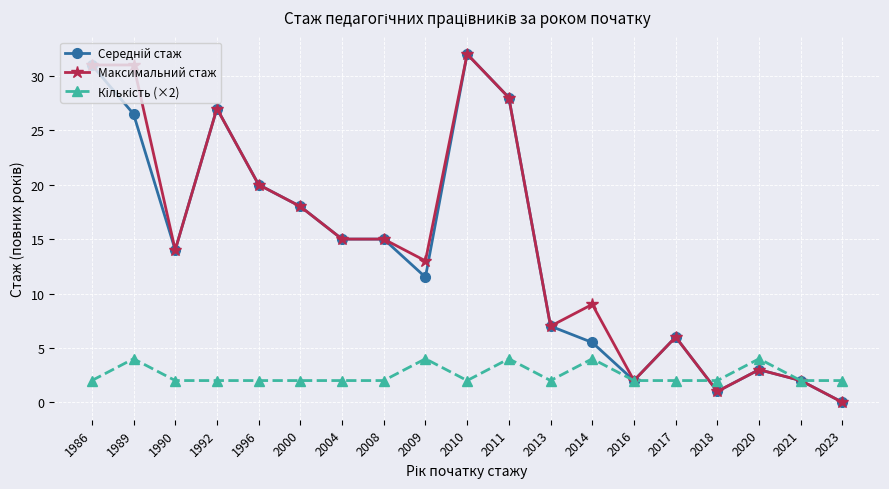

Which series has the largest total across all categories?

Максимальний стаж